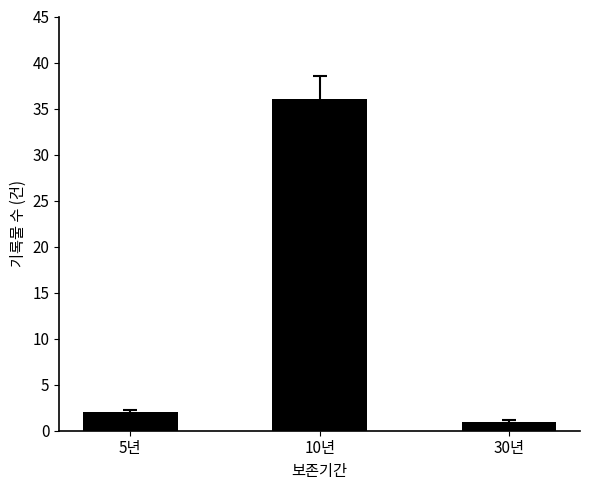

Which label corresponds to the smallest value in the chart?

30년